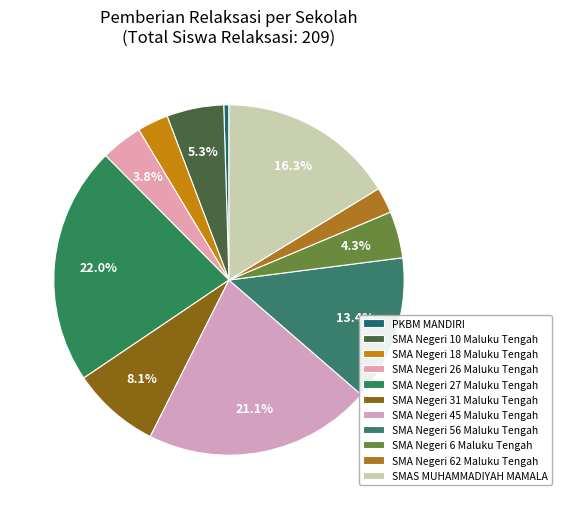

What percentage is the SMA Negeri 31 Maluku Tengah slice, to the nearest percent?

8%